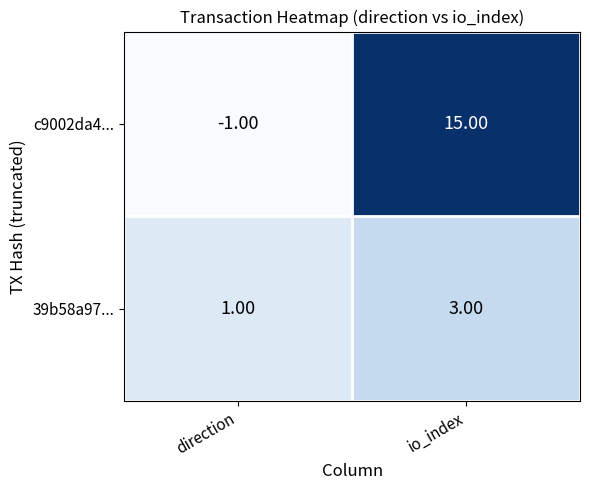

Rank the series at io_index from highest to lowest value.

c9002da4..., 39b58a97...